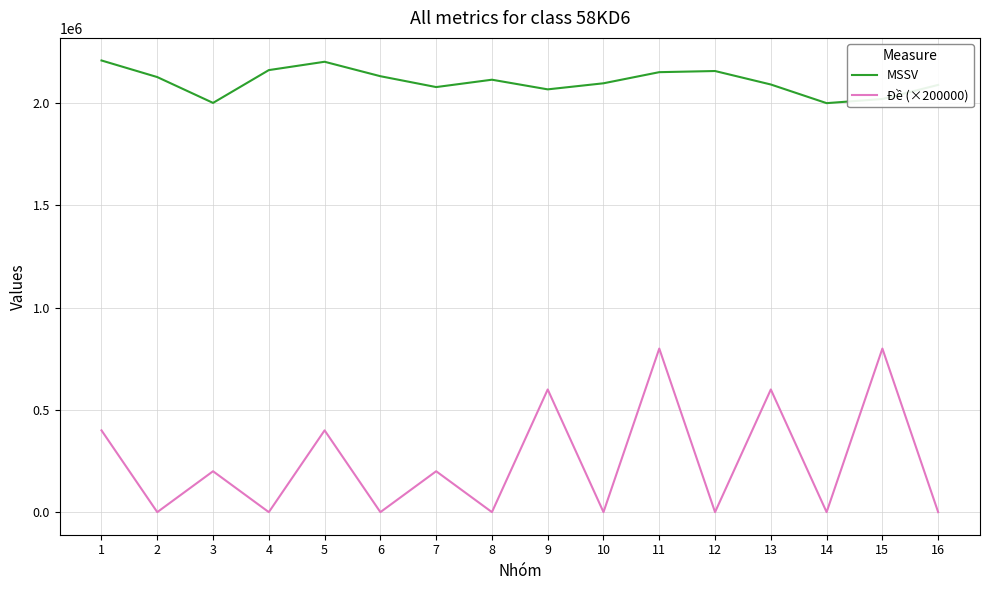

Between 1 and 7, which series saw the biggest shift?

Đề (×200000)